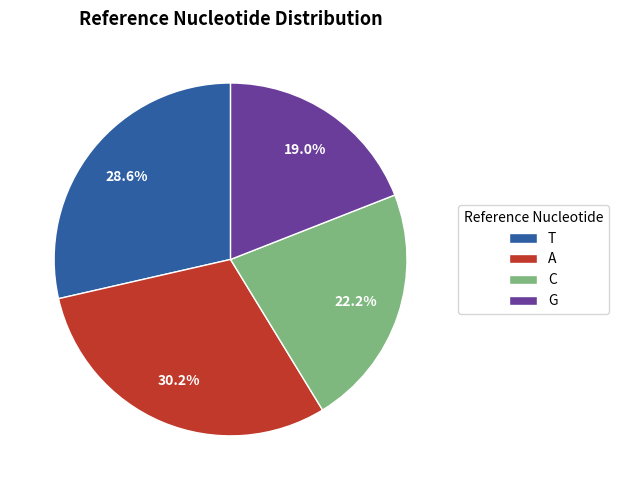

To the nearest percent, what is the combined percentage of G and T?

48%